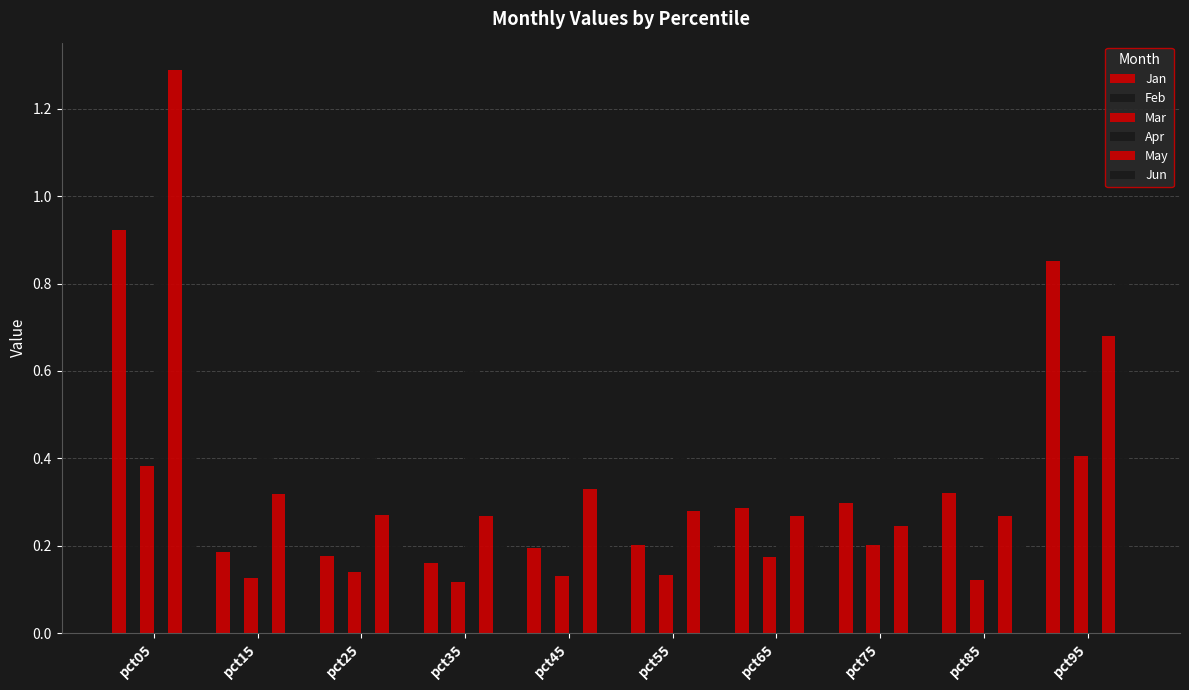

Is the value of Jan at pct05 greater than the value of Apr at pct75?

Yes